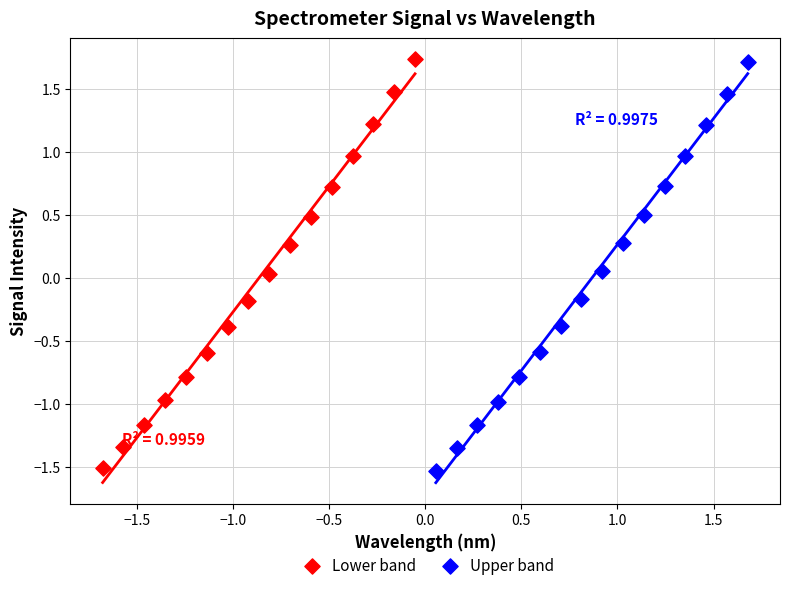

Which series has the largest Y range (max minus min)?

Upper band